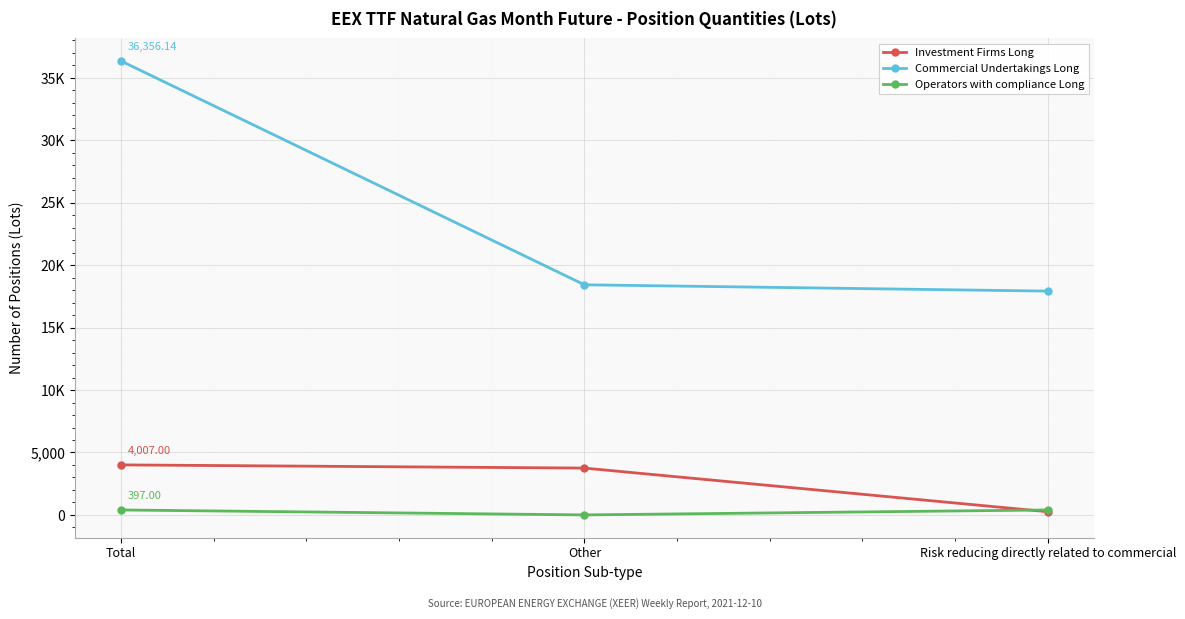

What is the label of the 2nd point from the right?

Other